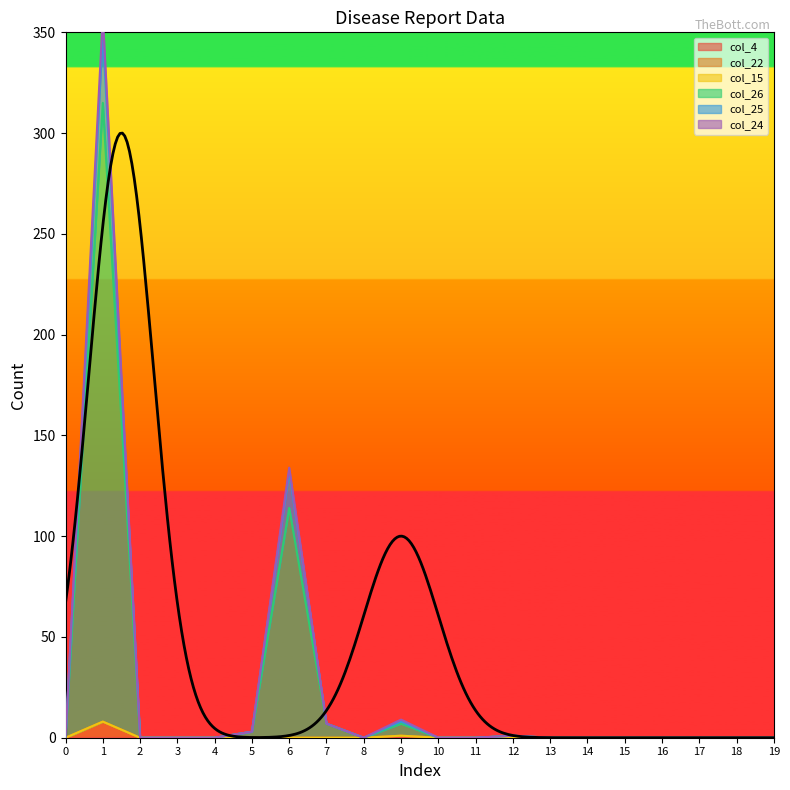

The value of col_22 at 6 is 0. True or false?

True